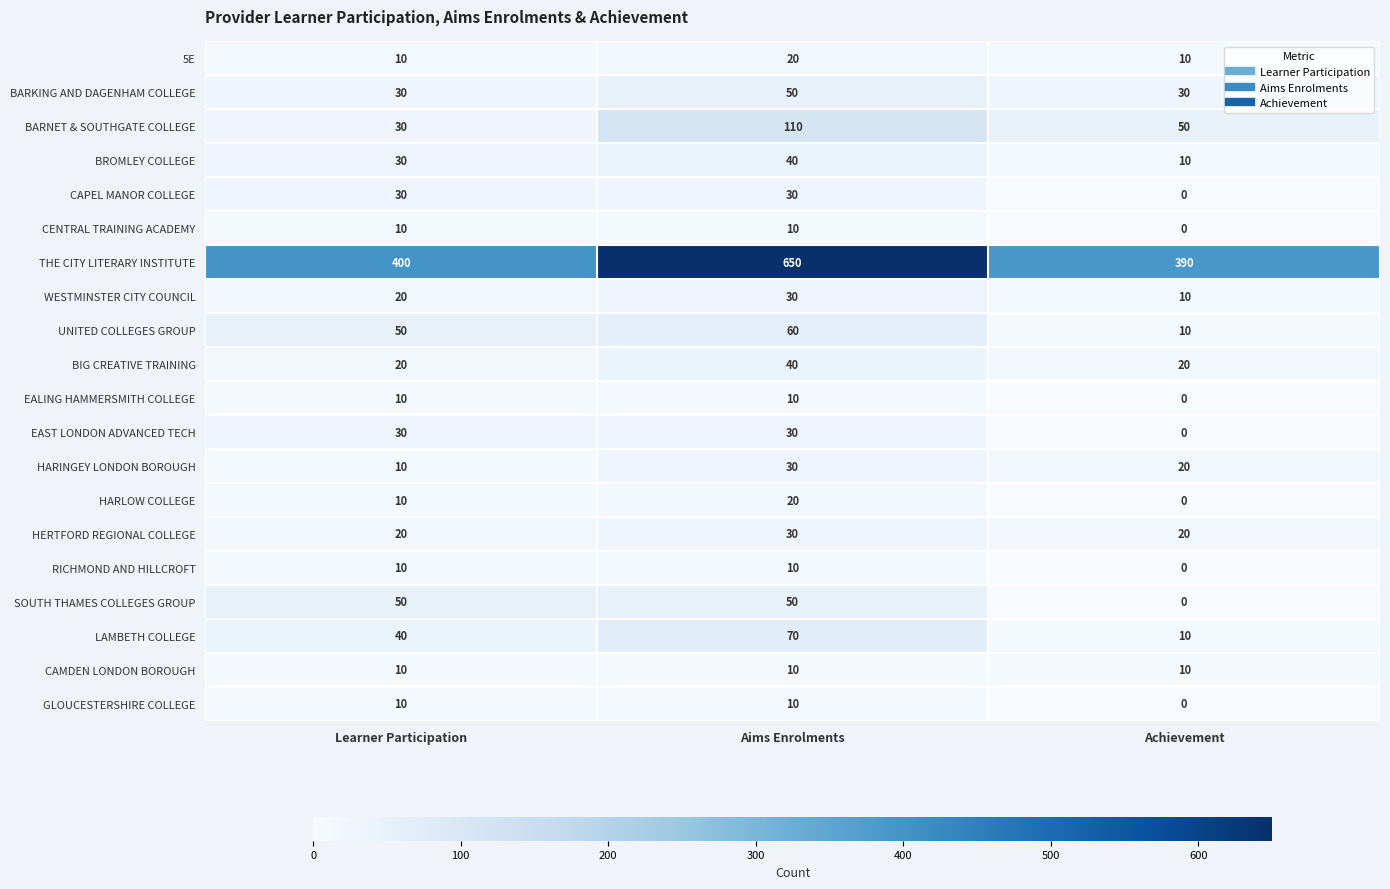

What is the sum of the BIG CREATIVE TRAINING values at Achievement and Aims Enrolments?

60